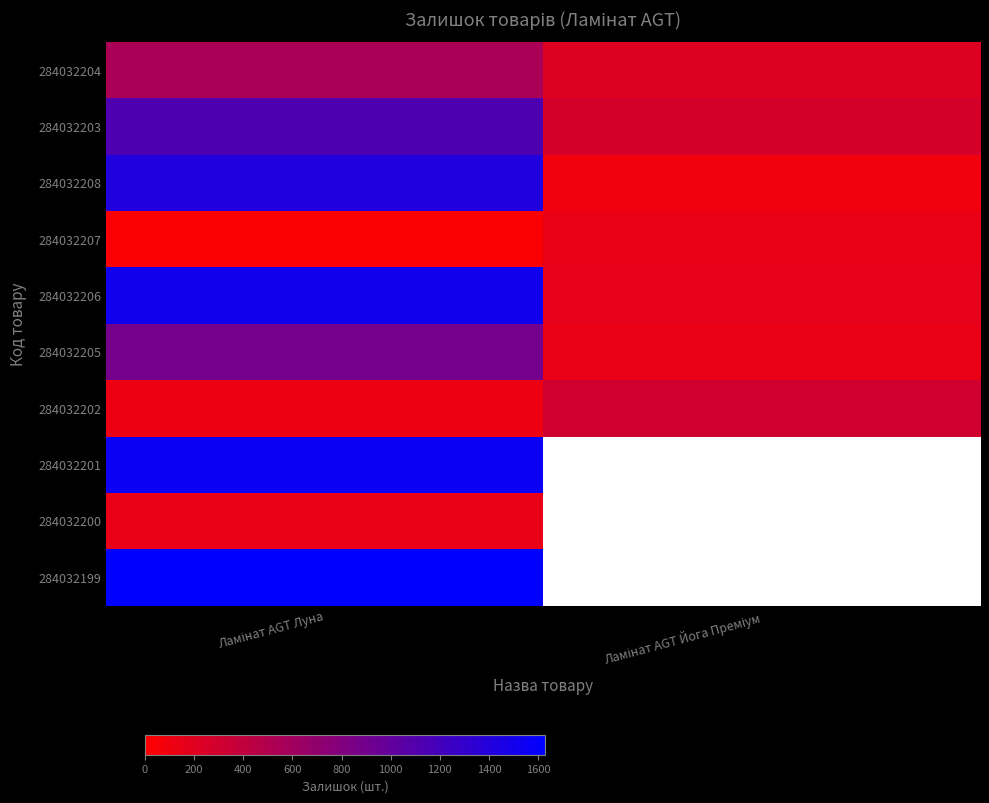

Is the value of 284032206 at Ламінат AGT Луна greater than the value of 284032205 at Ламінат AGT Луна?

Yes